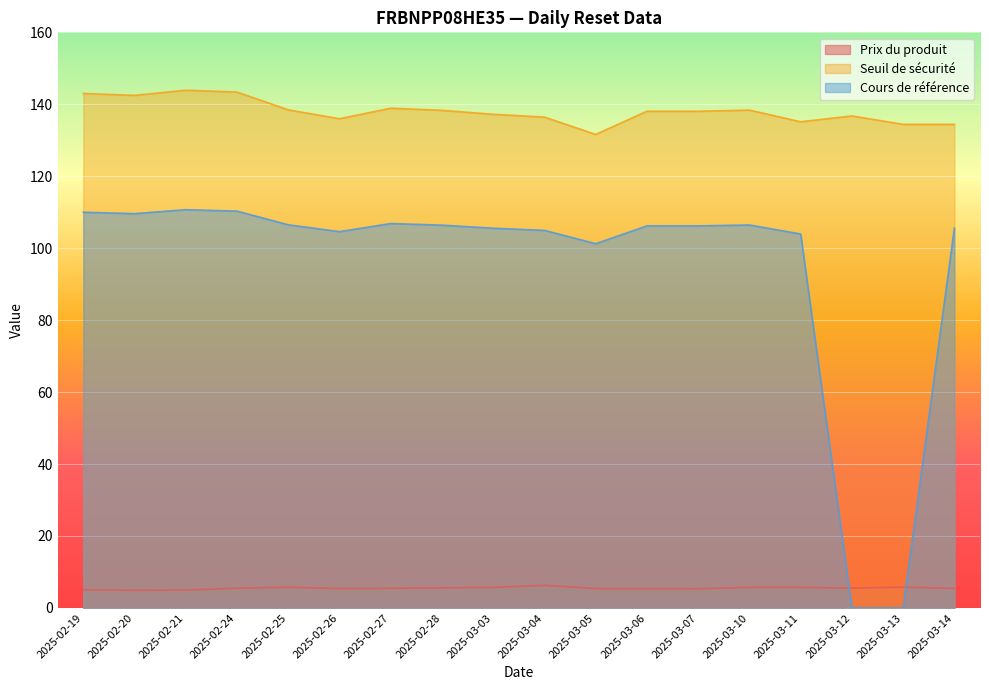

In Prix du produit, how many points are lower than both neighbors (excluding endpoints)?

4